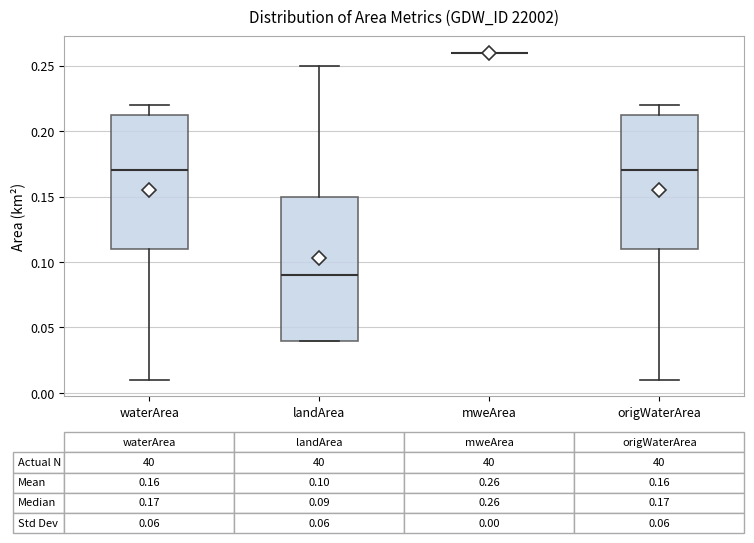

Which box is the tallest, from its lower edge to its upper edge?

landArea